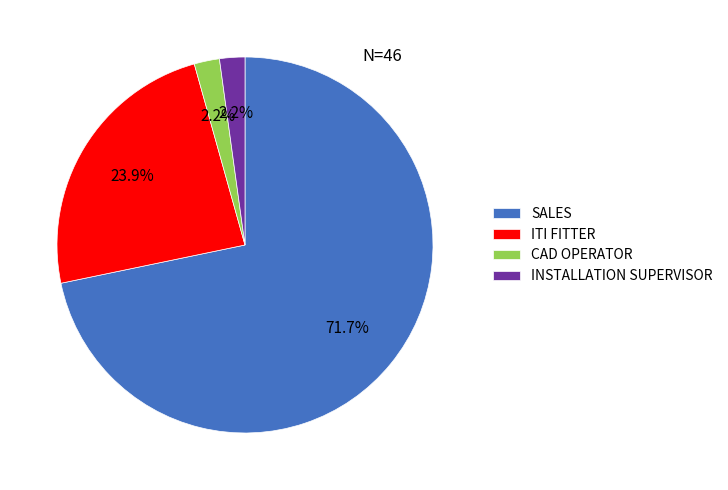

Combined, do SALES and ITI FITTER account for over 50%?

Yes